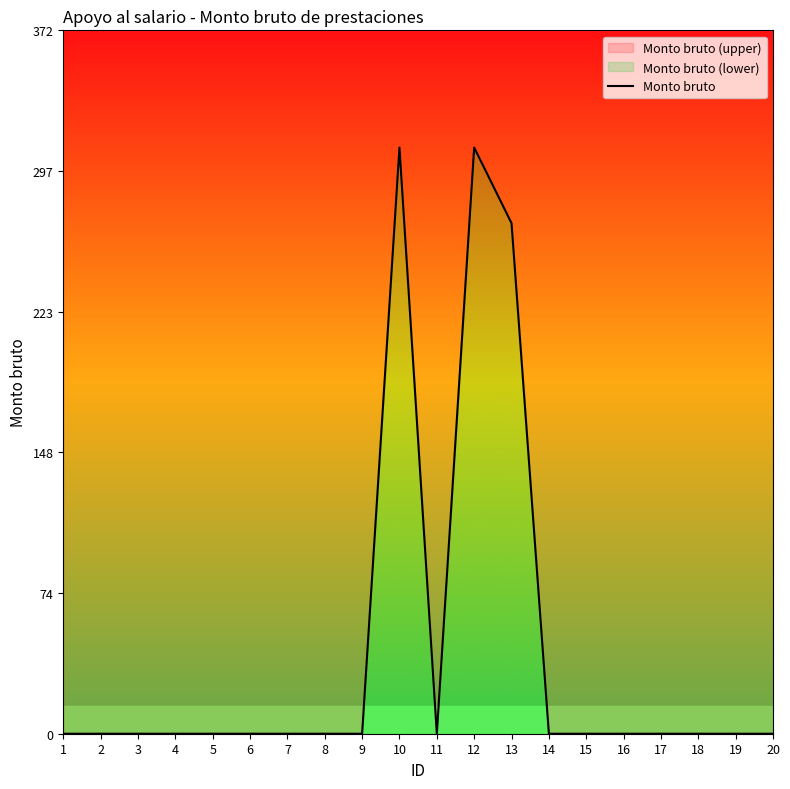

How many values are above zero?

3